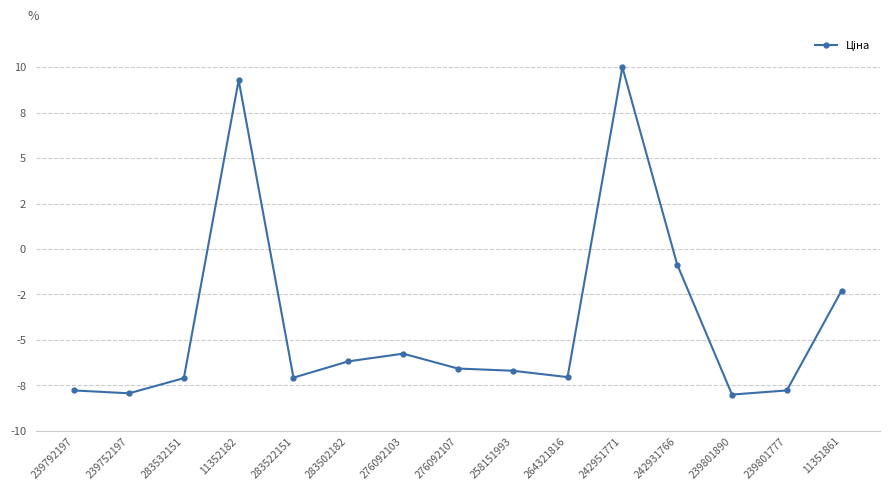

What is the minimum value shown in the chart?

-8.0